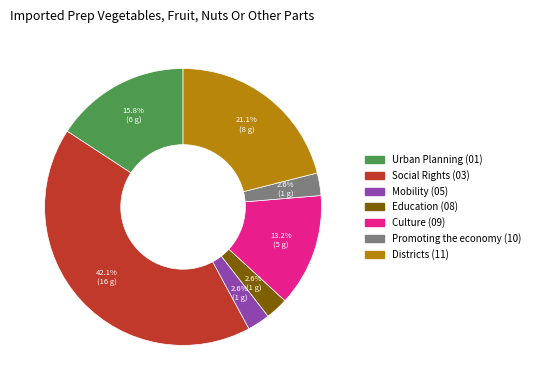

Count the number of slices in the pie.

7